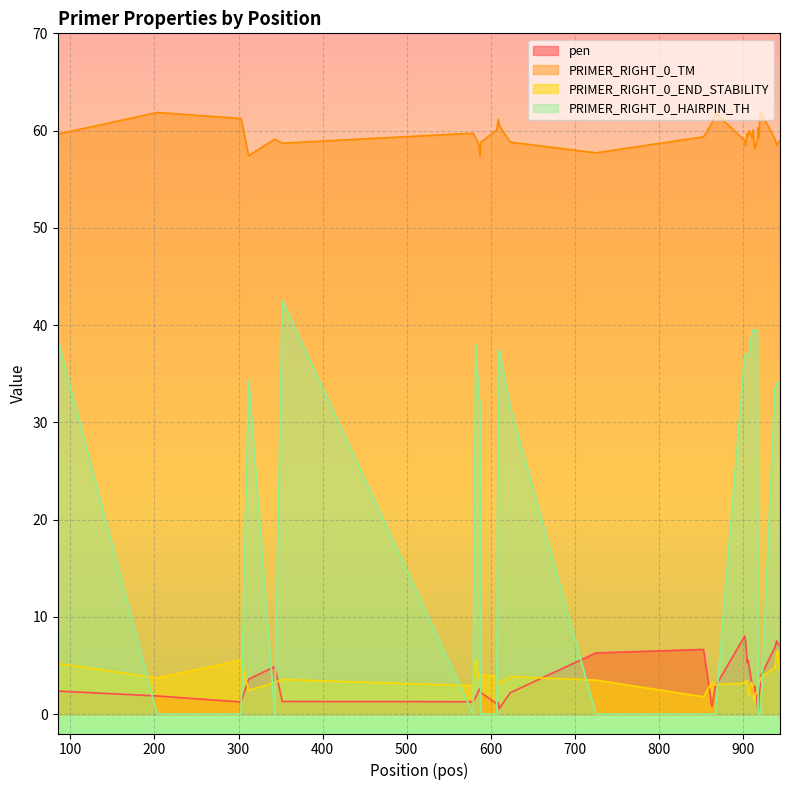

Rank the categories by PRIMER_RIGHT_0_TM value from lowest to highest.

587, 312, 725, 914, 915, 903, 940, 586, 941, 352, 916, 588, 623, 917, 902, 944, 343, 938, 913, 911, 919, 582, 853, 906, 910, 85, 905, 579, 907, 607, 912, 918, 610, 863, 609, 303, 920, 867, 203, 921